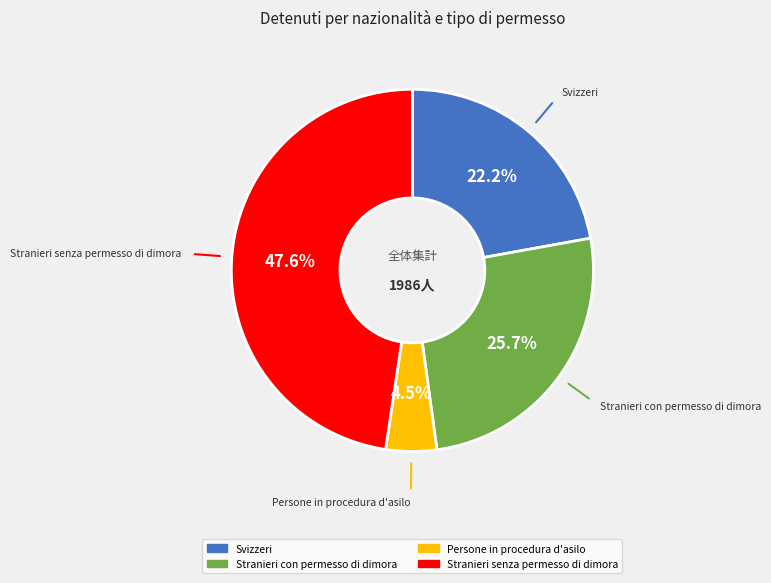

What is the ratio of the value at Persone in procedura d'asilo to the value at Stranieri con permesso di dimora?

0.2